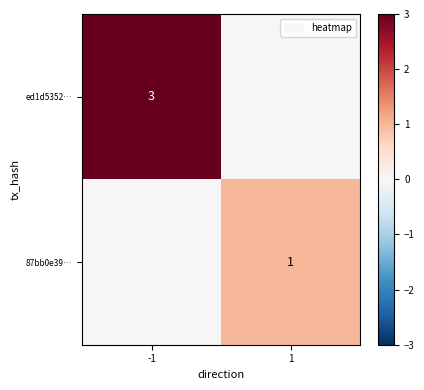

Is it true that ed1d5352… equals 1 at -1?

False